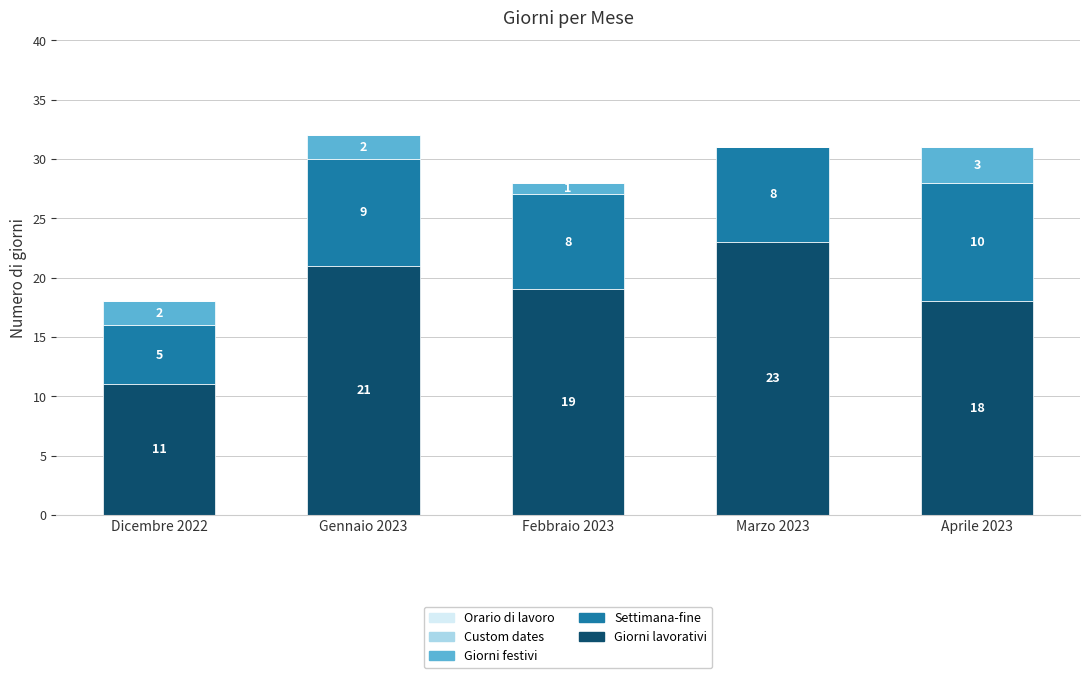

What is the total value across all series at Marzo 2023?

31